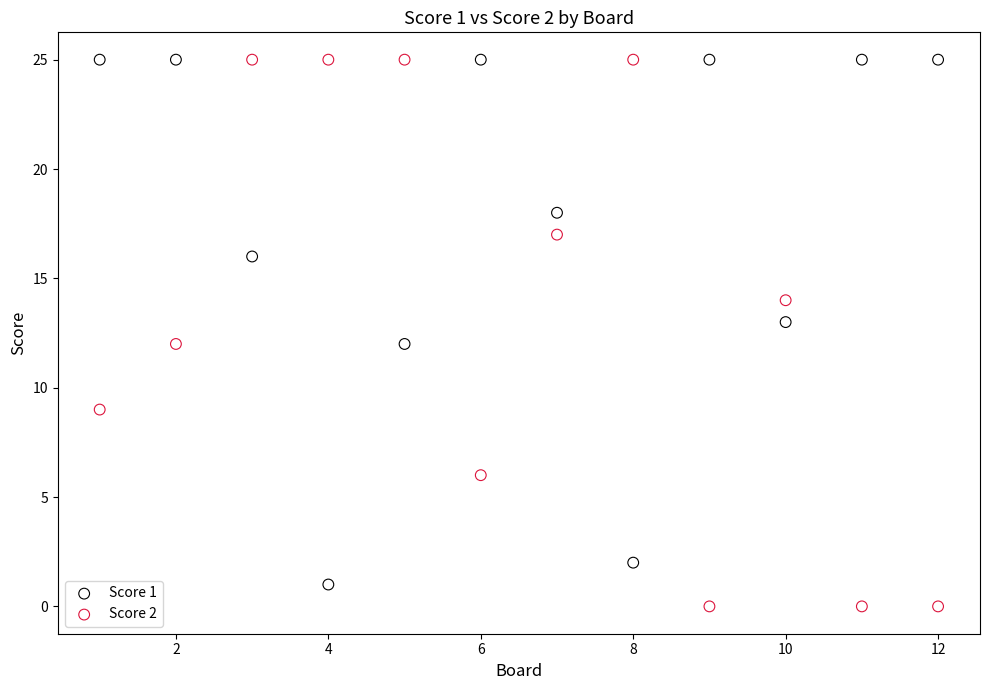

Across all data points, what is the range of X values (max minus min)?

11